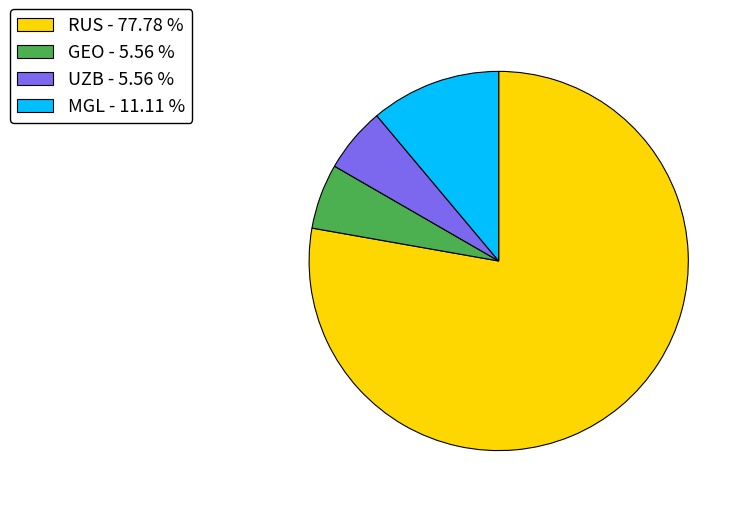

Do UZB - 5.56 % and MGL - 11.11 % together represent more than half of the pie?

No